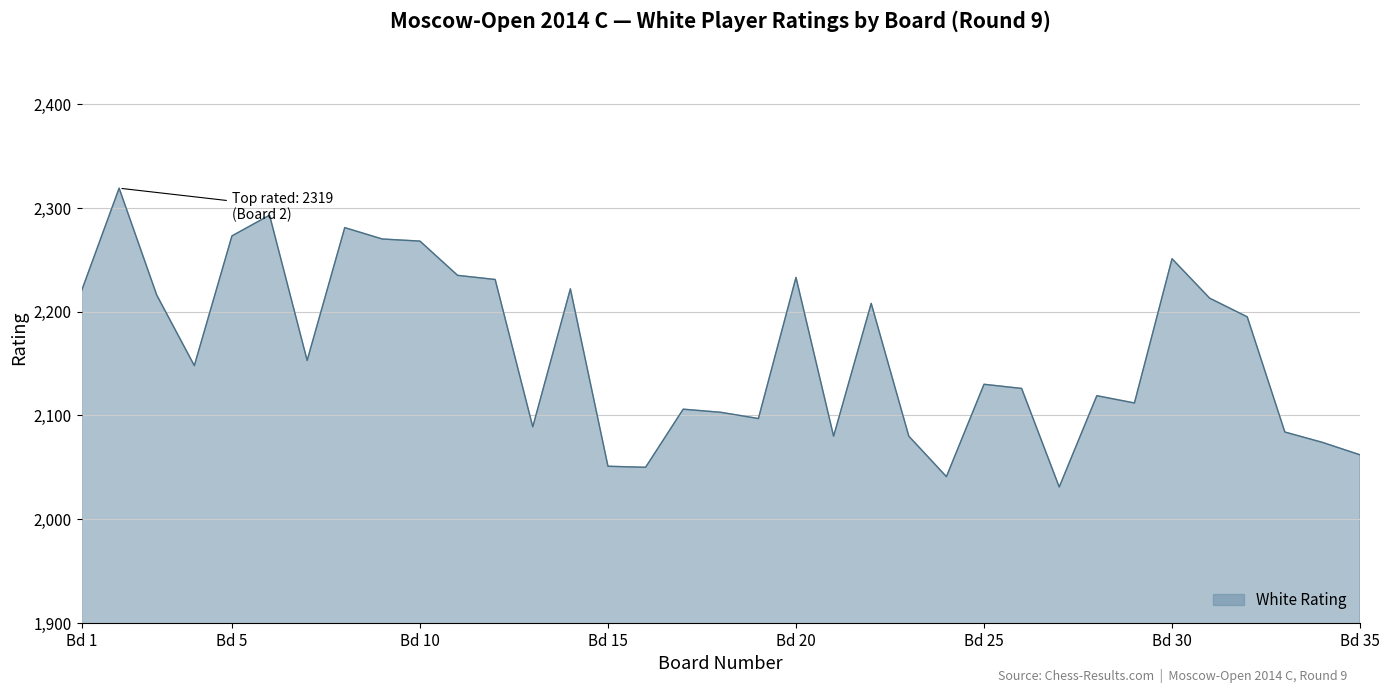

What is the difference between the maximum and minimum values?

288